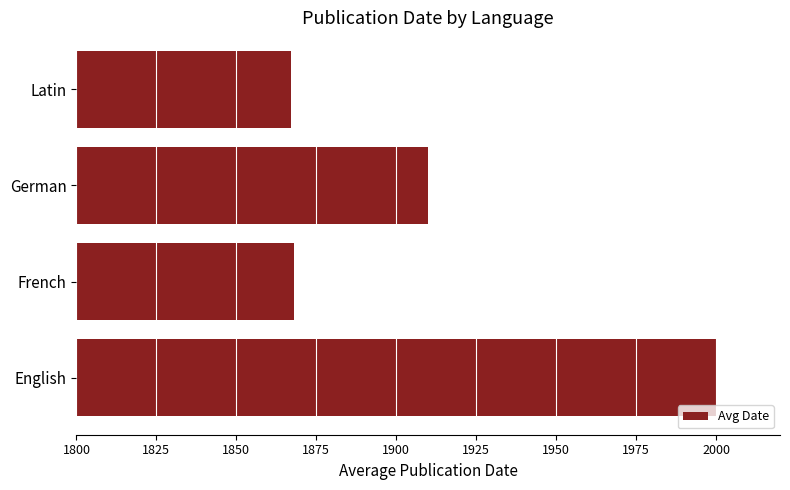

The chart shows a value of 2000 at English. True or false?

True